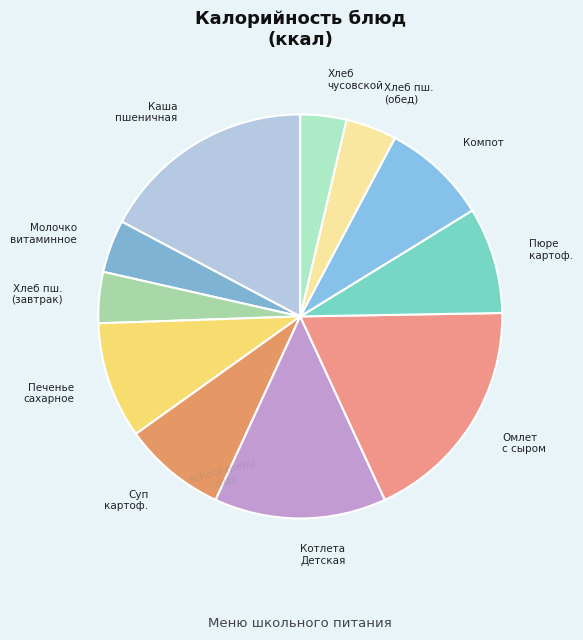

Is there any slice that represents more than half of the pie?

No